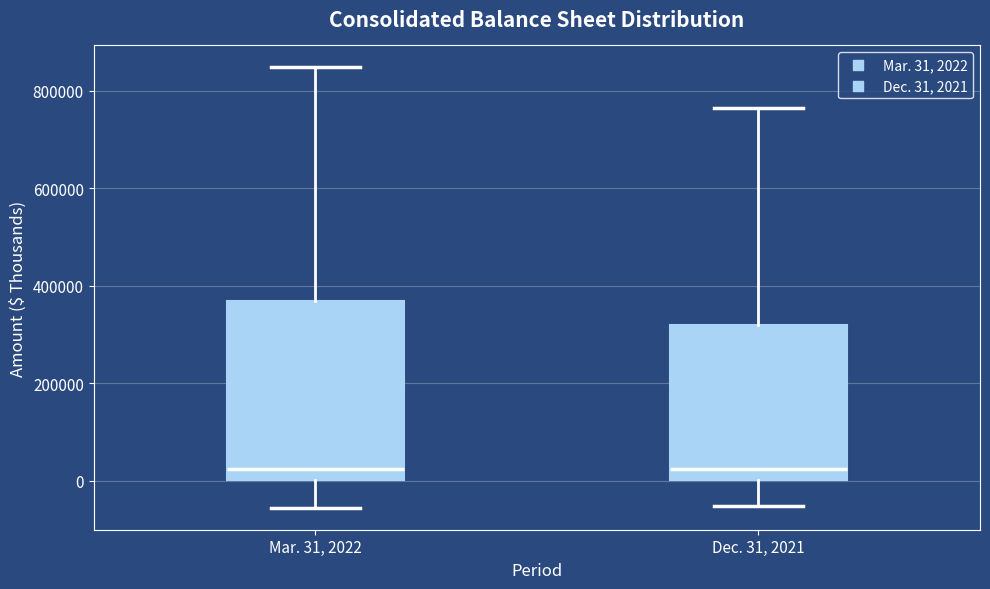

Reading left to right, read every box against the y-axis: the position of its median line, the range the box covers, and the ends of its whiskers. The values are not printed on the chart, so give them approximately, as read against the axis.

Mar. 31, 2022: median 20000, box 0 to 360000, whiskers -60000 to 840000
Dec. 31, 2021: median 20000, box 0 to 320000, whiskers -60000 to 760000